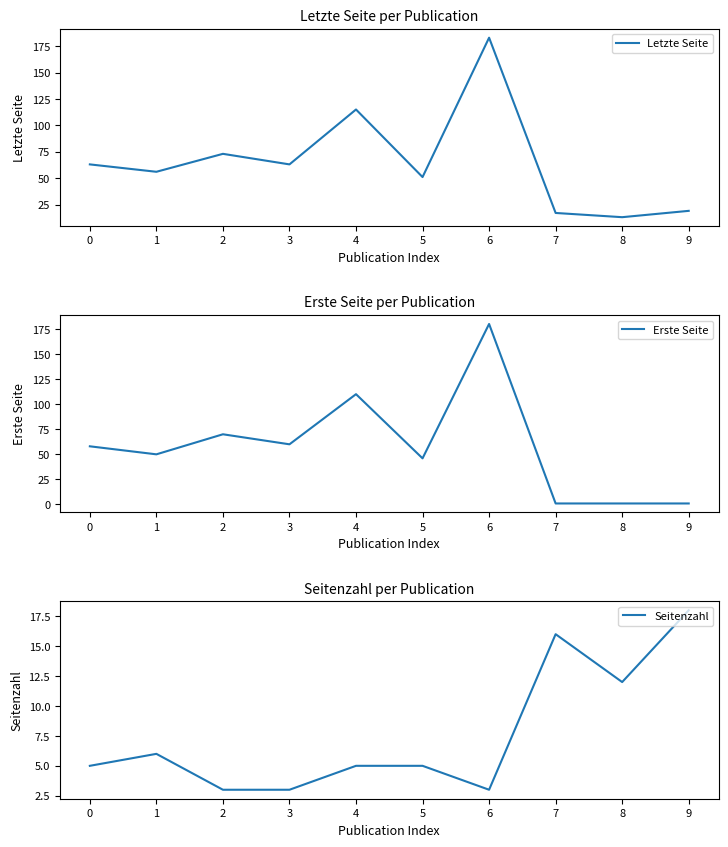

Between 3 and 7, which is larger?

3